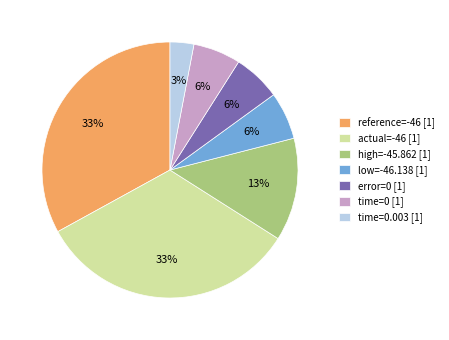

How many slices are in this pie chart?

7